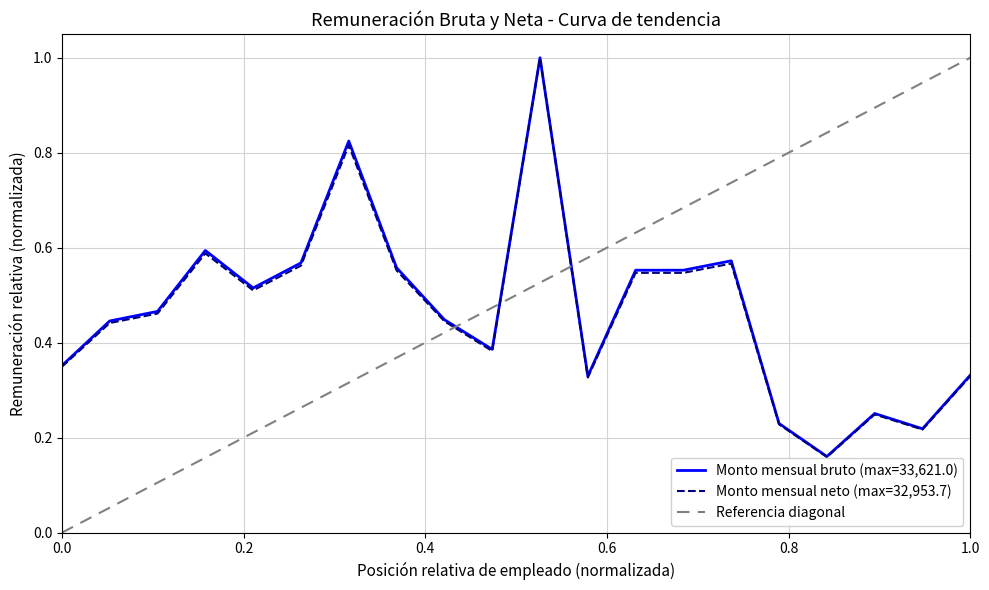

What is the value of the Monto mensual bruto point at the 4th from the left?

0.6